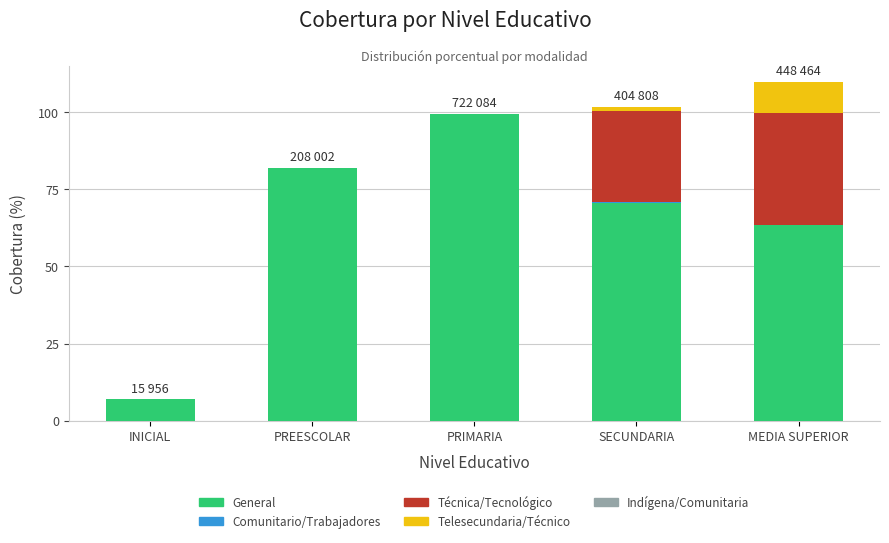

At which category is the sum across all series the highest?

MEDIA SUPERIOR